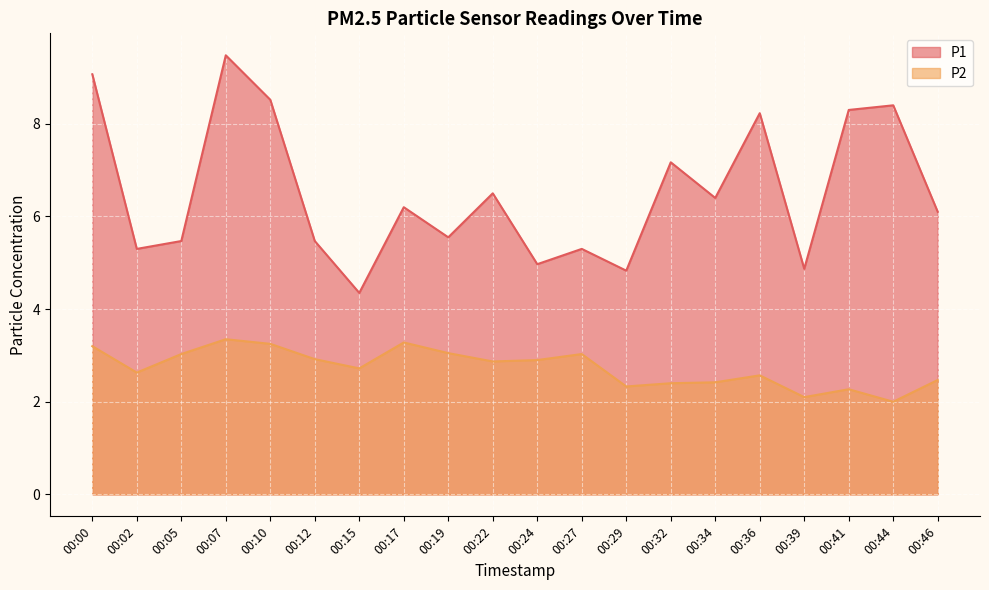

How many data points does each series have?

20